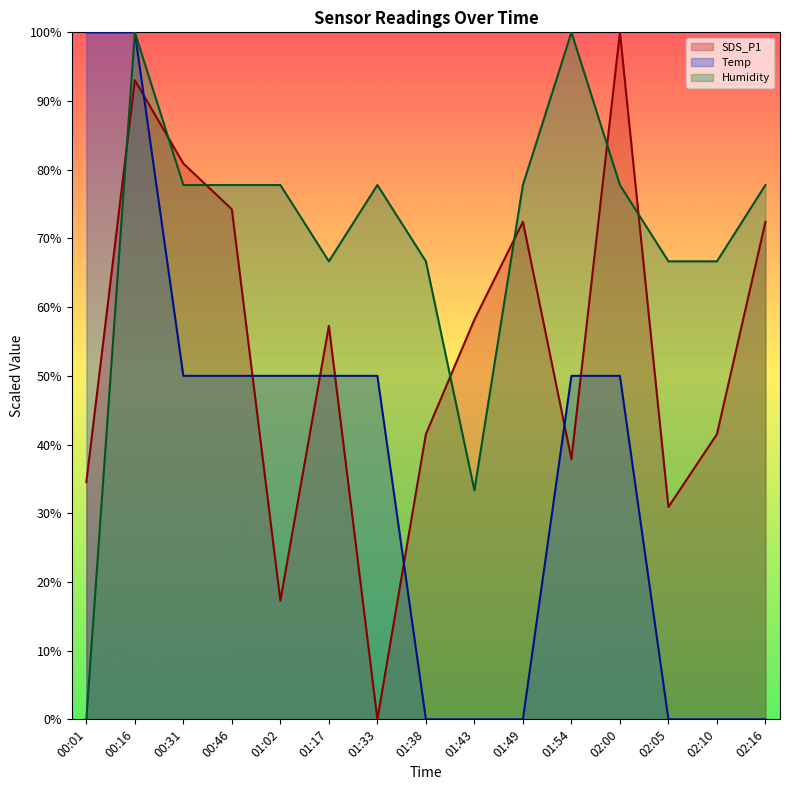

Count the number of data series in this chart.

3